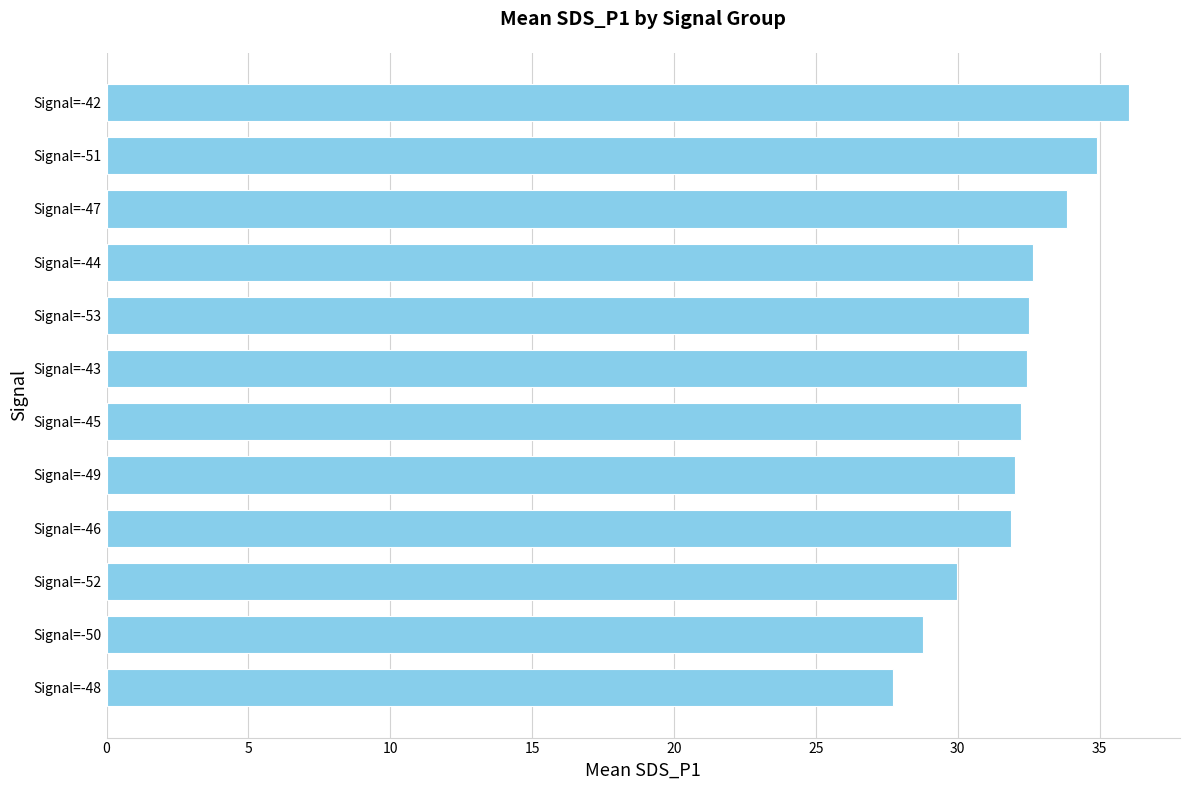

What is the maximum value shown in the chart?

36.0